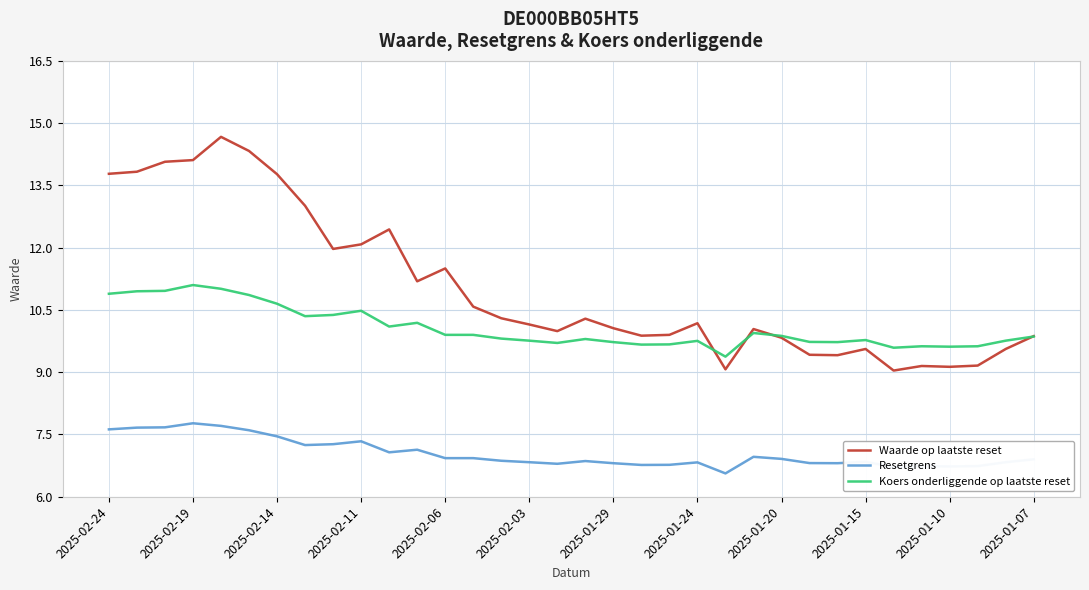

True or false: Resetgrens and Koers onderliggende op laatste reset intersect in this chart.

False